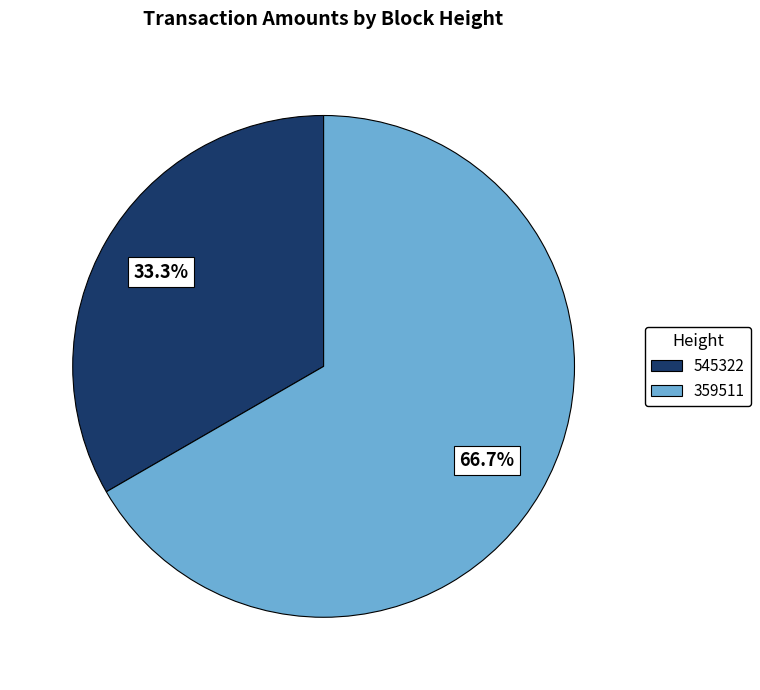

Do 545322 and 359511 together represent more than half of the pie?

Yes